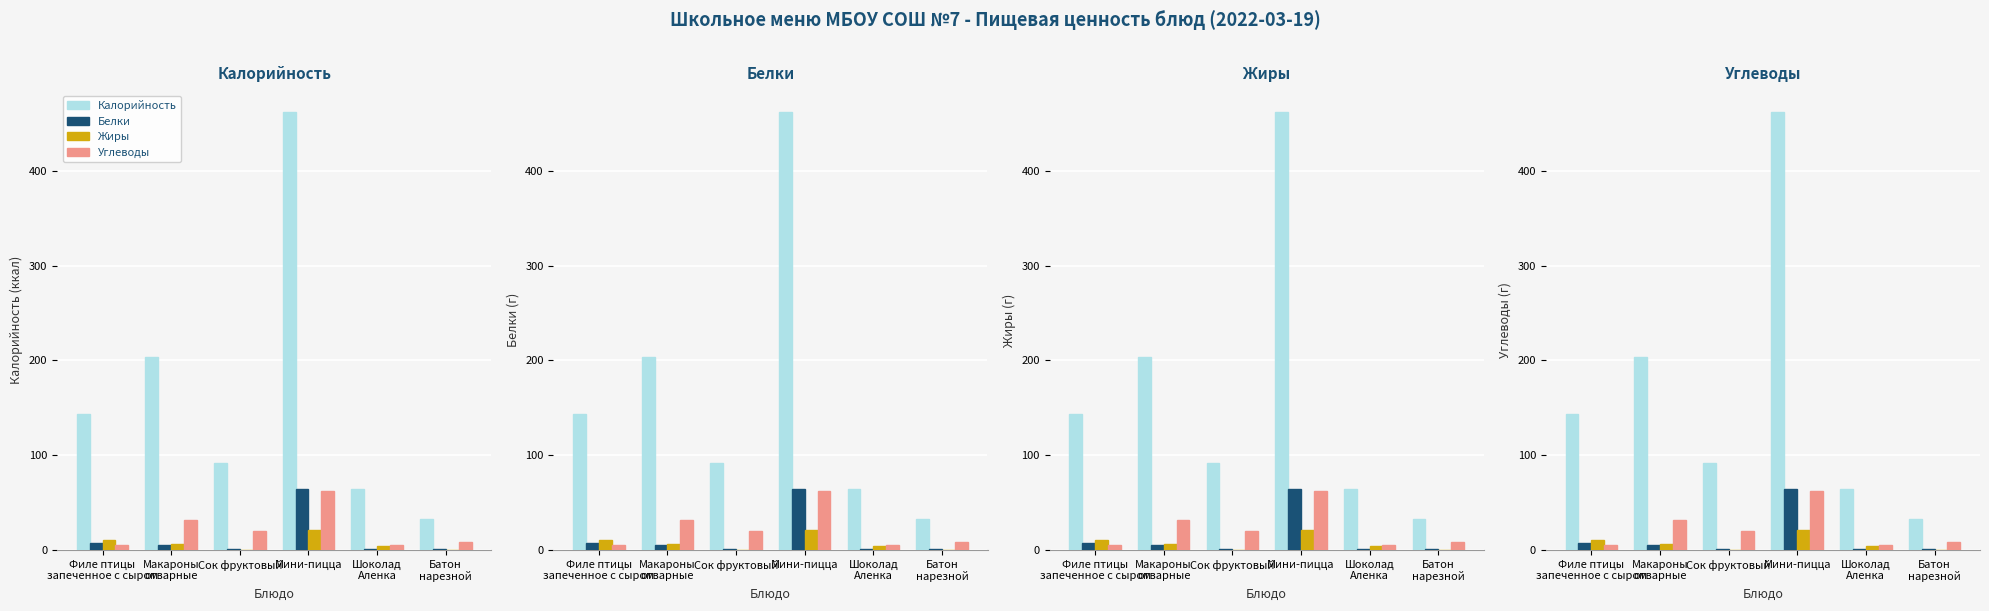

How many bars are there in each group?

4